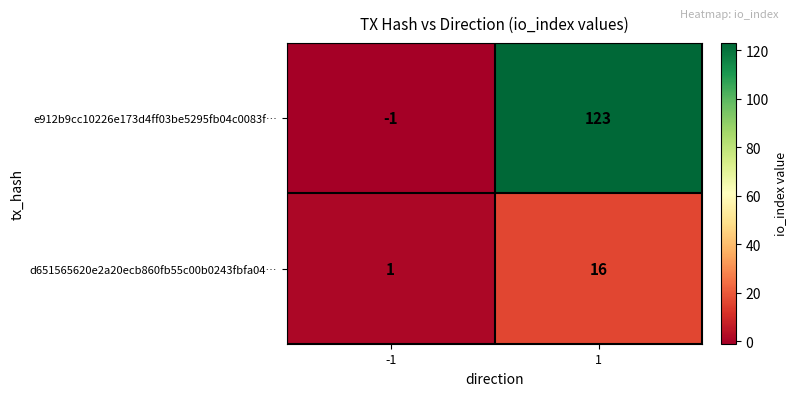

What is the total value across all series at 1?

139